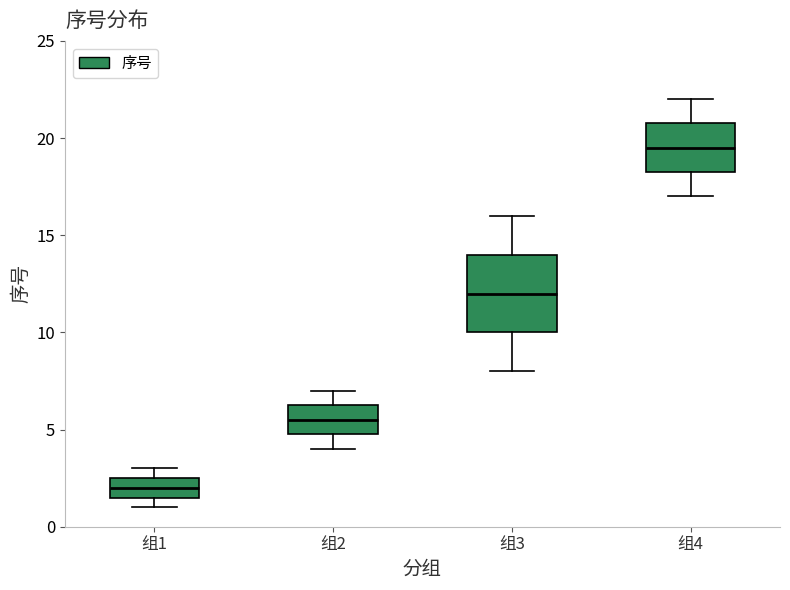

Reading left to right, transcribe this box plot: for each box, give where its median line is, the range the box spans, and where its two whiskers end, as read against the y-axis. The values are not printed on the chart, so give them approximately, as read against the axis.

组1: median 2.0, box 1.5 to 2.5, whiskers 1.0 to 3.0
组2: median 5.5, box 5.0 to 6.5, whiskers 4.0 to 7.0
组3: median 12.0, box 10.0 to 14.0, whiskers 8.0 to 16.0
组4: median 19.5, box 18.5 to 21.0, whiskers 17.0 to 22.0